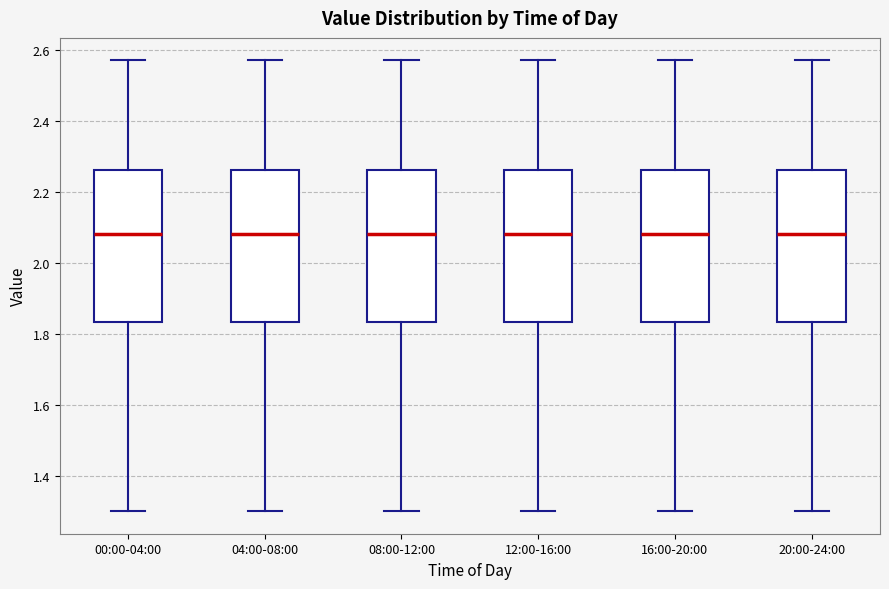

Where does the median line of the box for 16:00-20:00 sit on the y-axis? The values are not printed on the chart, so give them approximately, as read against the axis.

2.08